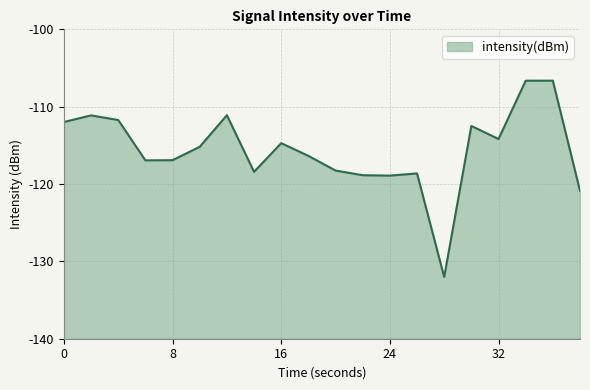

Which label corresponds to the largest value in the chart?

36